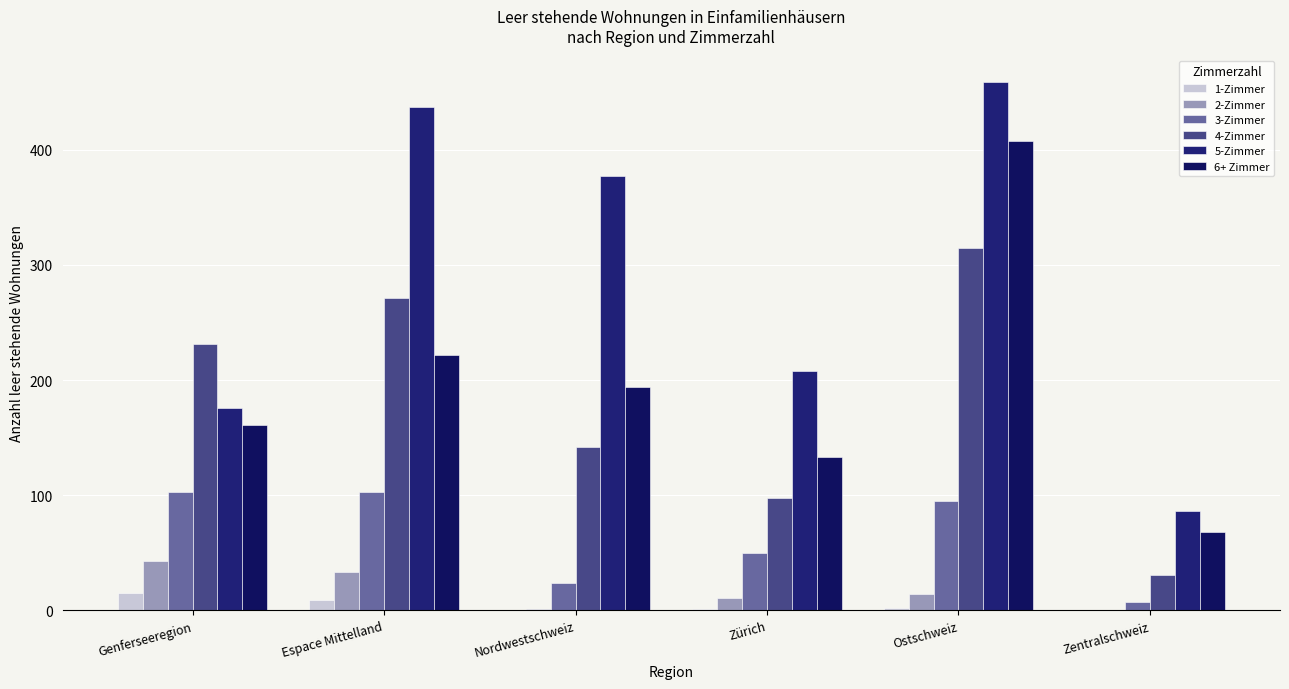

The value of 6+ Zimmer at Ostschweiz is 408. True or false?

True